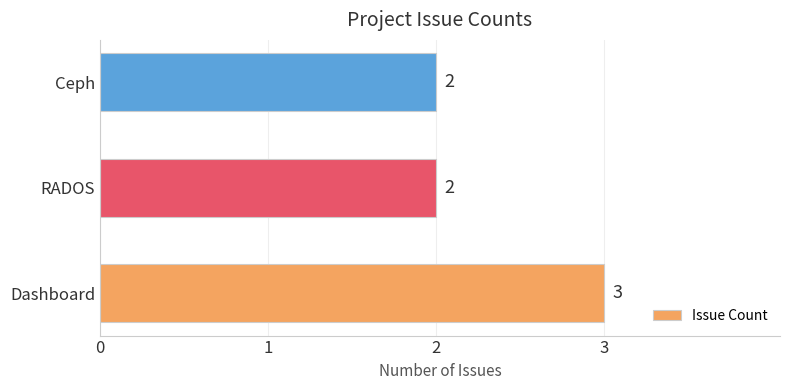

Which label corresponds to the largest value in the chart?

Dashboard